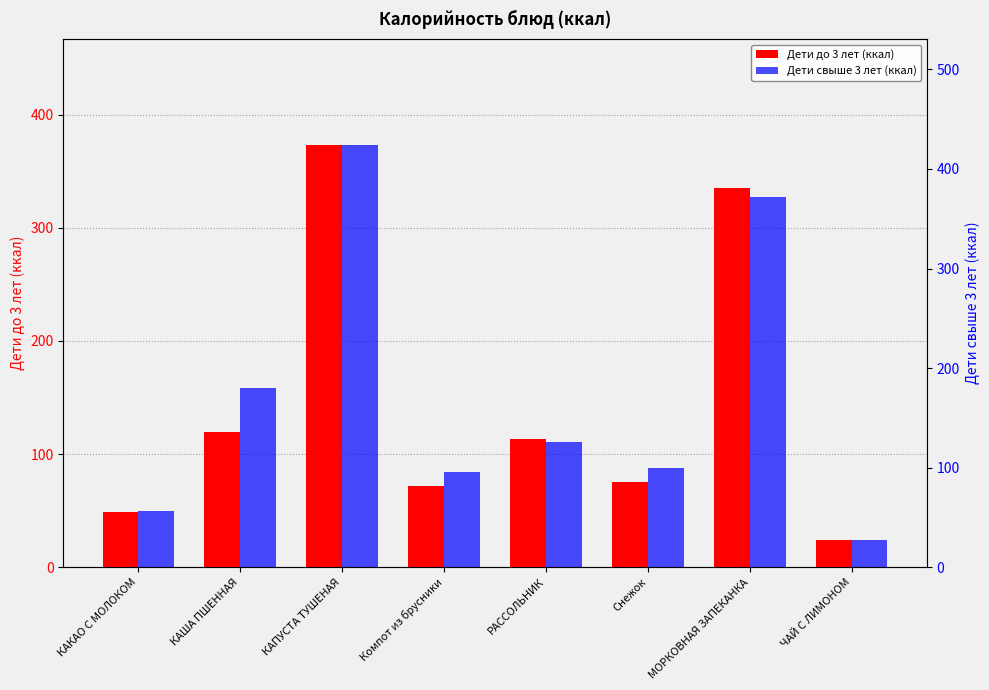

What is the total value across all series at МОРКОВНАЯ ЗАПЕКАНКА?

706.8